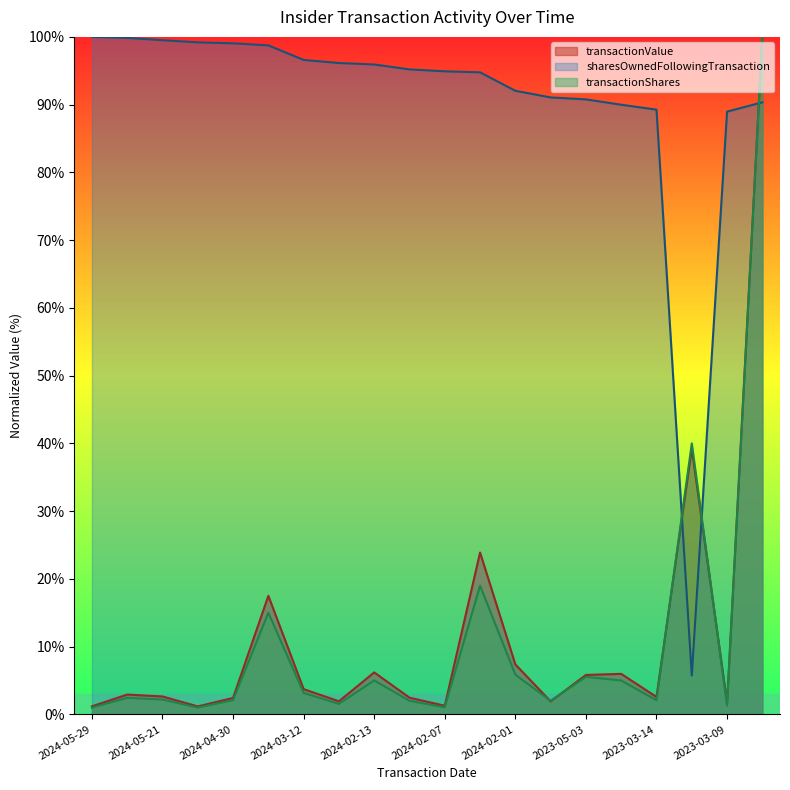

What is the minimum value shown in the chart?

1.0